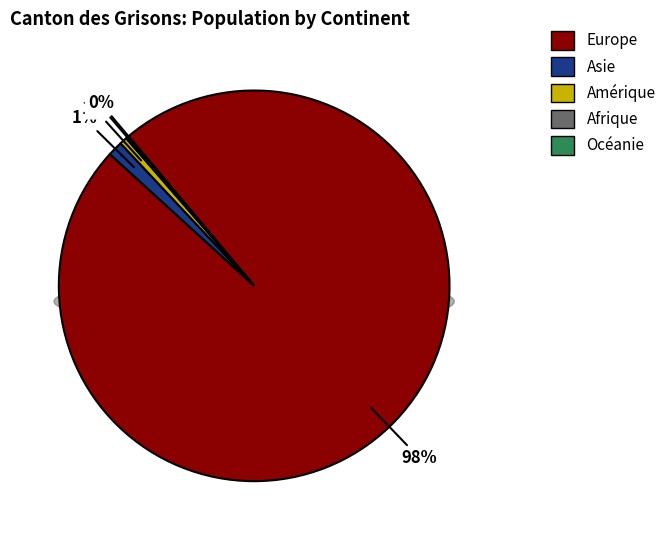

True or false: Océanie accounts for 0% of the total.

True